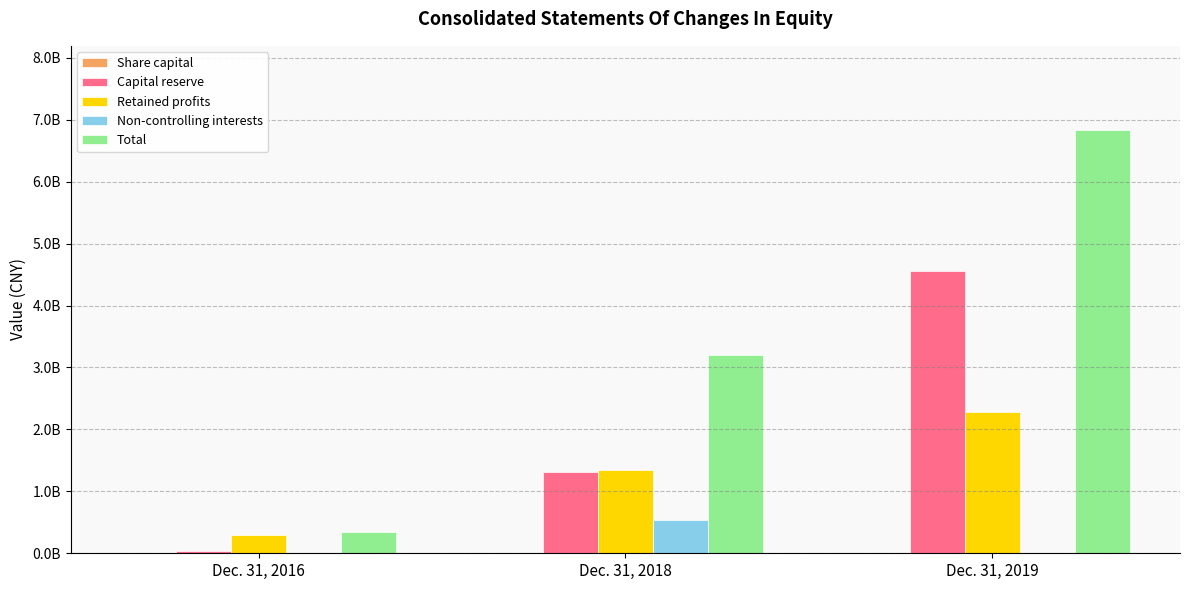

At which category is the sum across all series the highest?

Dec. 31, 2019